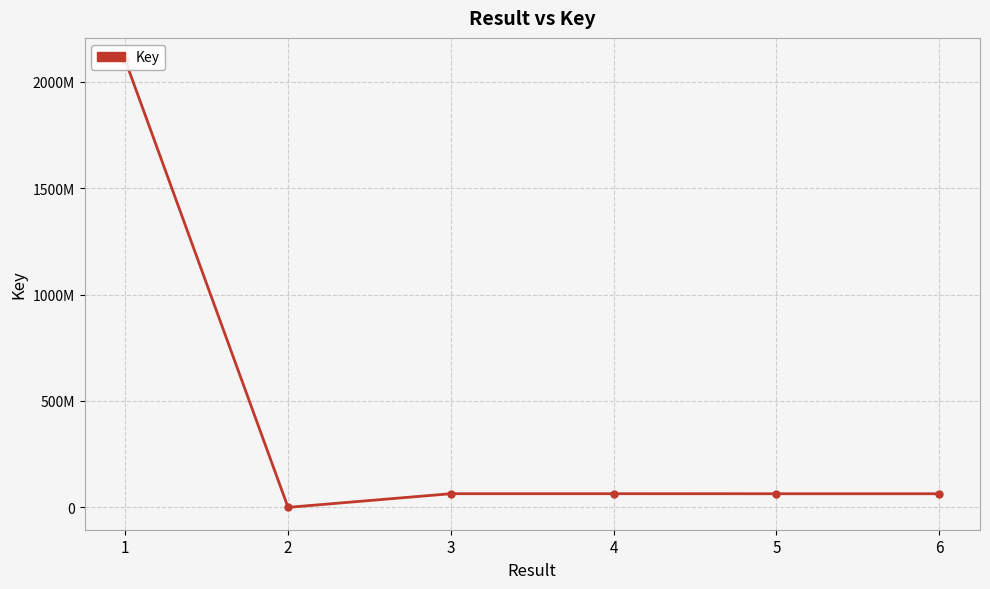

At which category does the chart reach its minimum across all series?

2